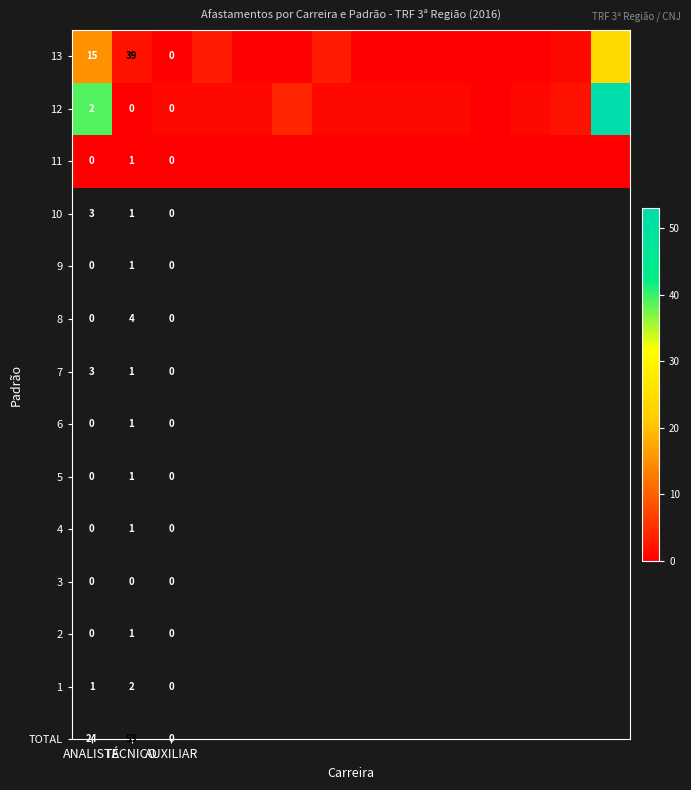

How many categories are shown in the chart?

14